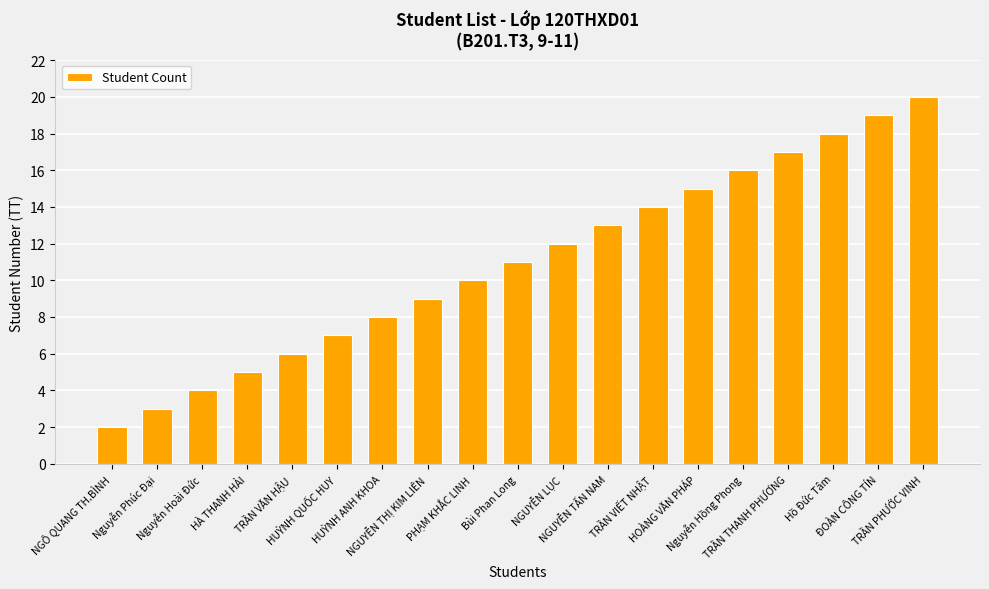

What is the label of the 14th bar from the right?

HUỲNH QUỐC HUY